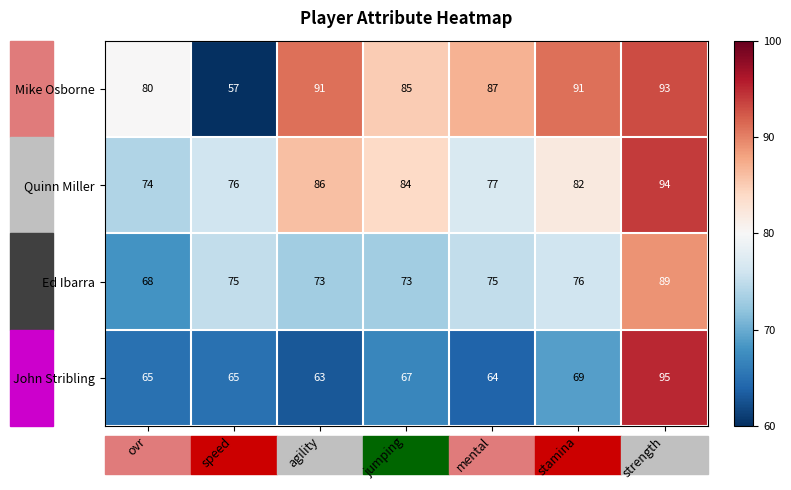

What is the average value of the Ed Ibarra series?

76